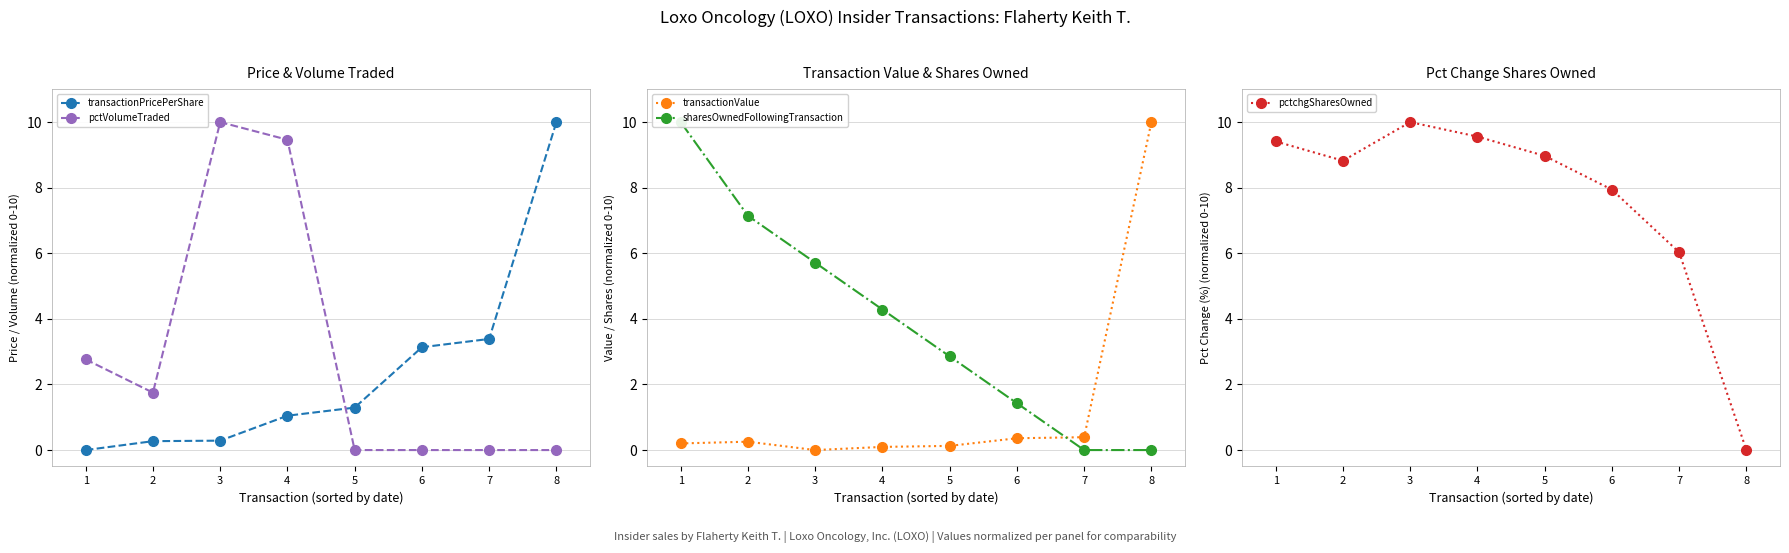

What is the value of the pctVolumeTraded point at the 3rd from the left?

10.0